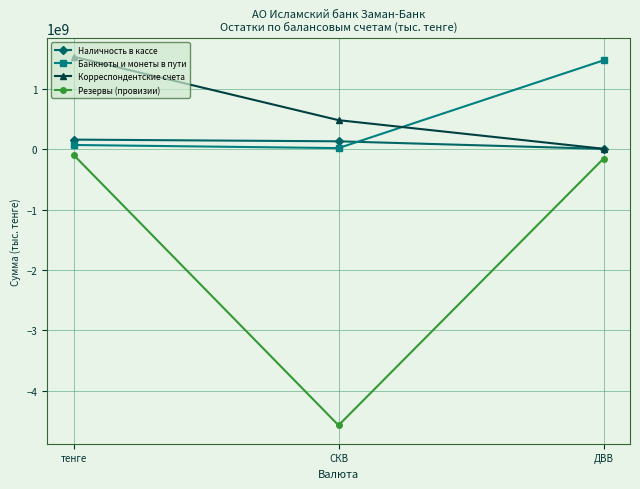

What is the value of the Корреспондентские счета point at the 2nd from the left?

478862179.3